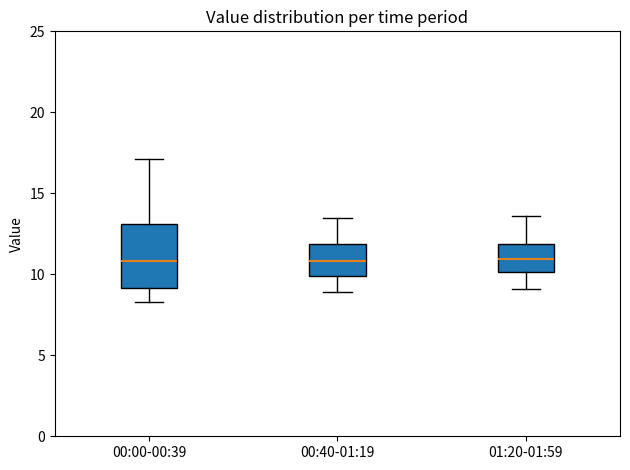

Which box is the tallest, from its lower edge to its upper edge?

00:00-00:39